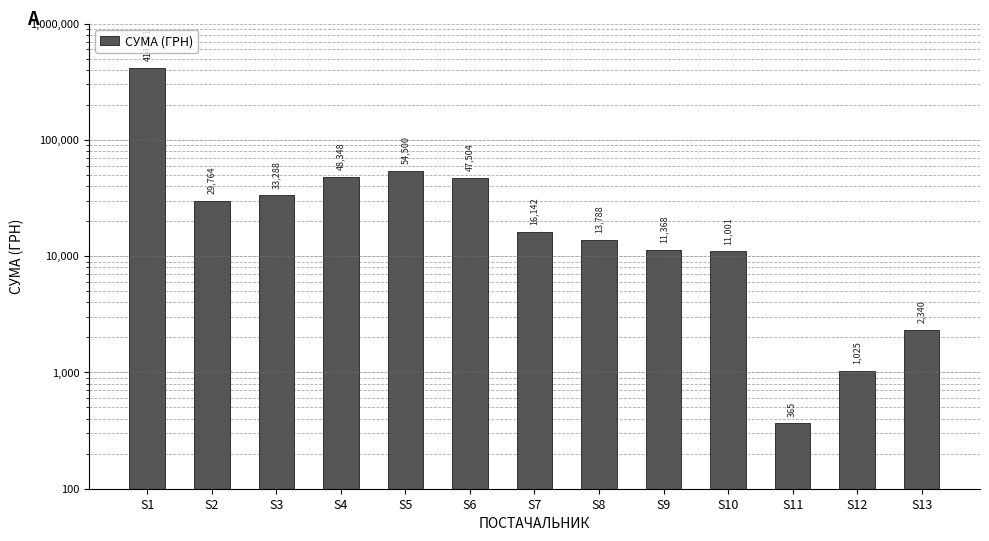

How many categories are shown in the chart?

13